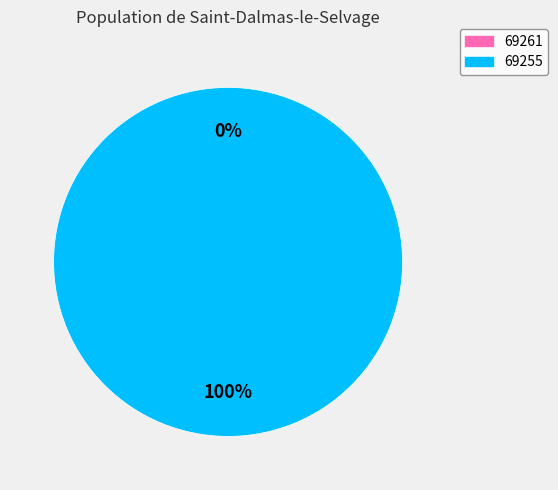

Does any single category account for the majority?

Yes